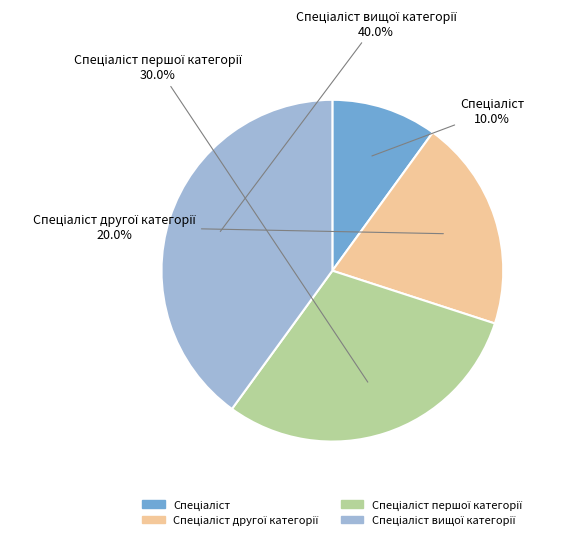

How many segments does this pie chart have?

4